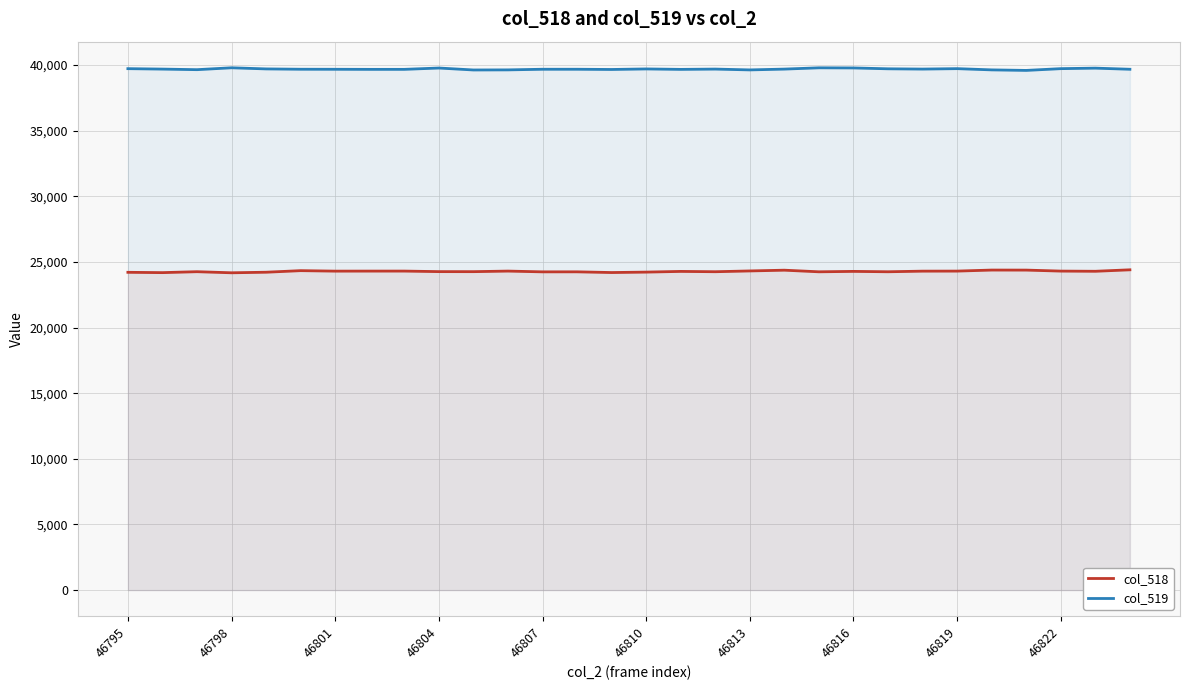

What is the difference between the second highest and minimum values in the col_518 series?

208